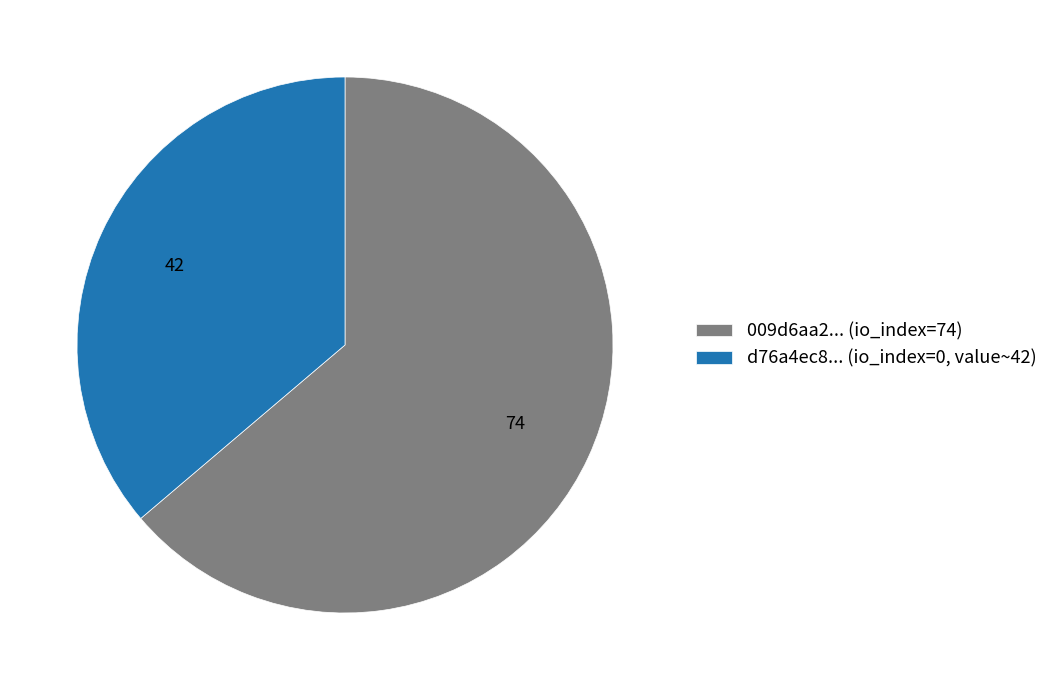

Is there any slice that represents more than half of the pie?

Yes